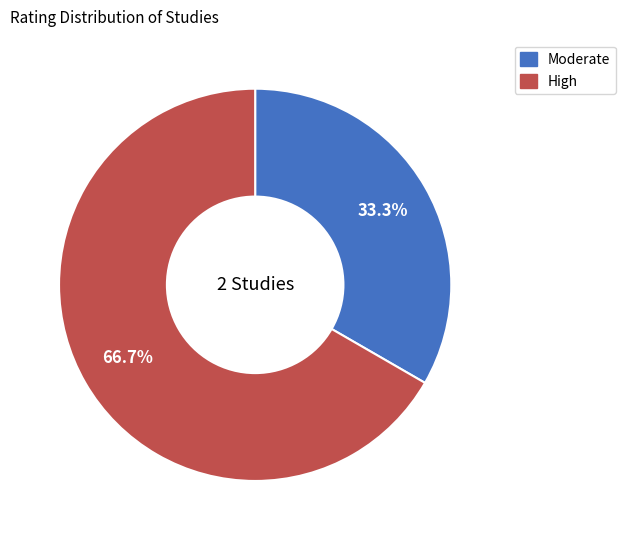

Is there a majority slice in this chart?

Yes